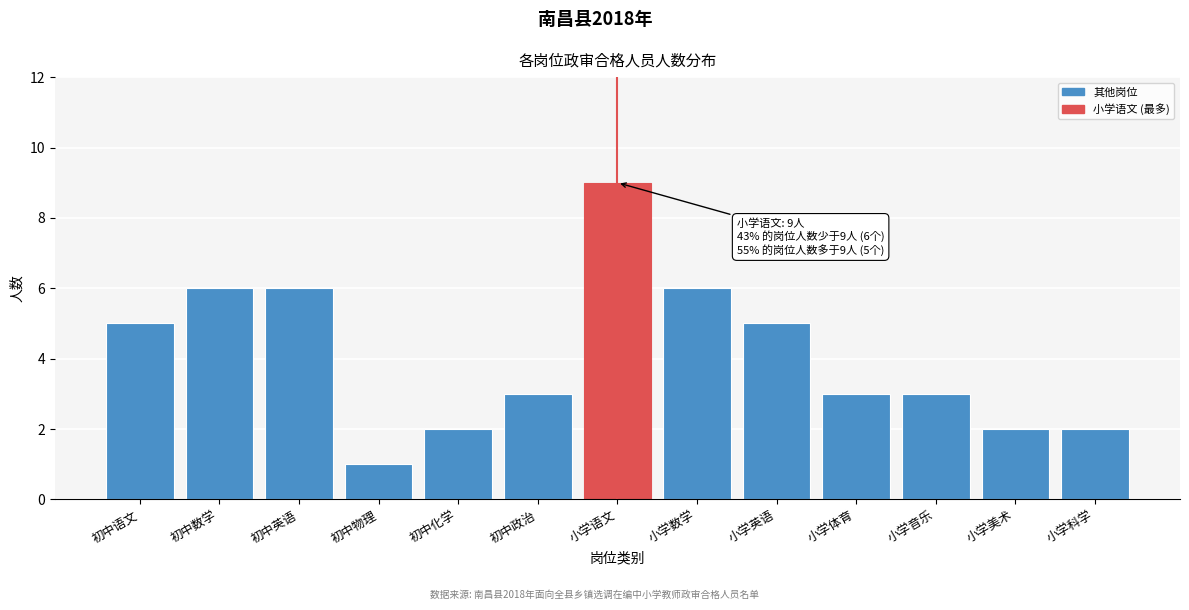

Reading left to right, what are all the values shown in this chart?

5	6	6	1	2	3	9	6	5	3	3	2	2